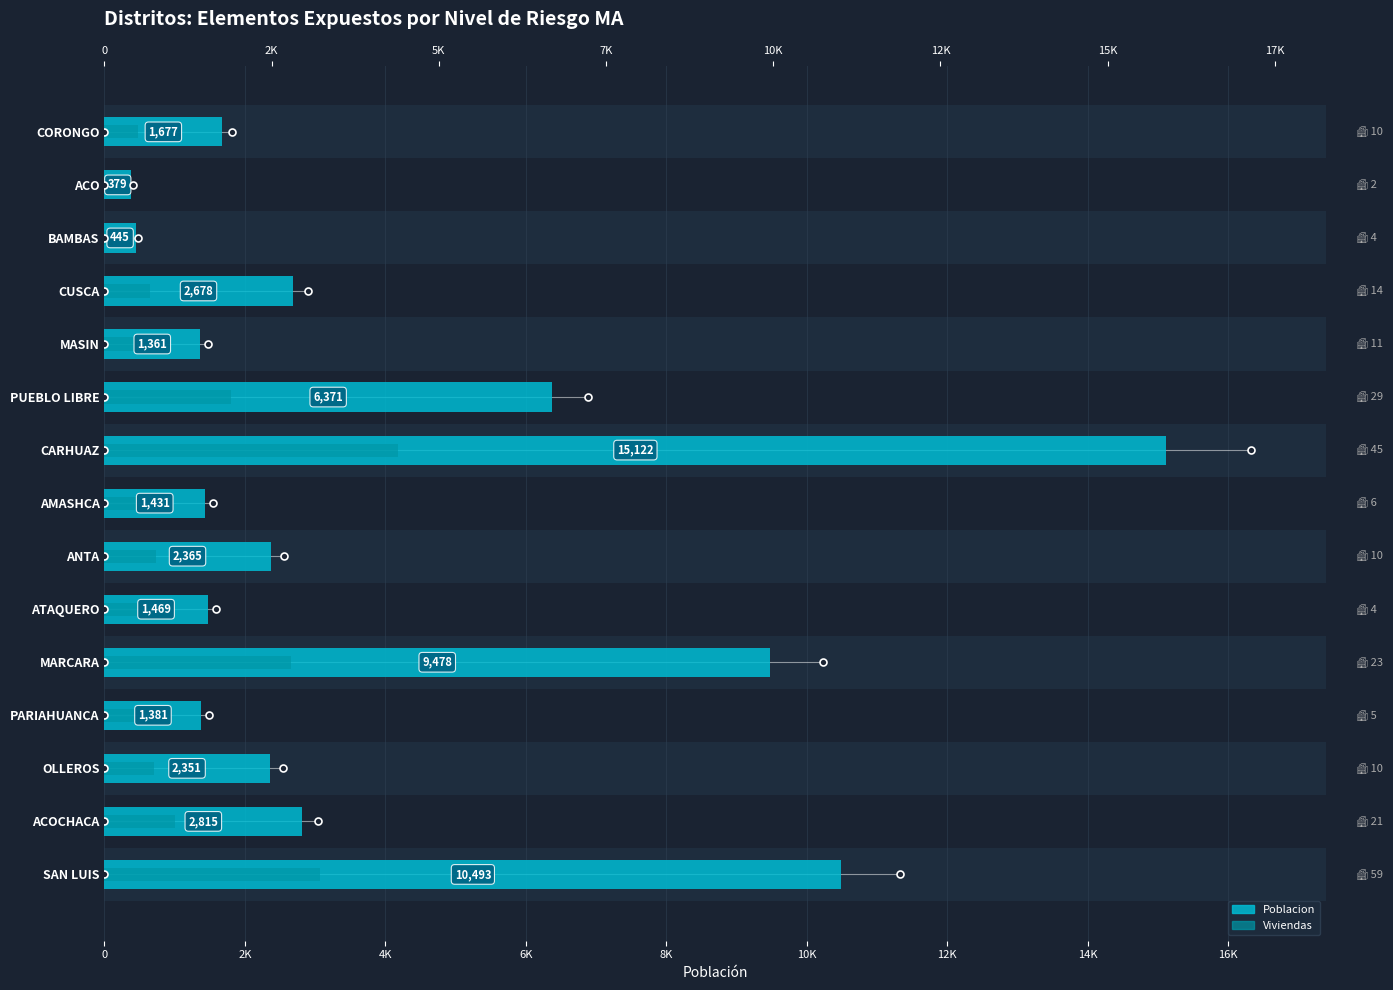

What is the total value across all series at SAN LUIS?

13559